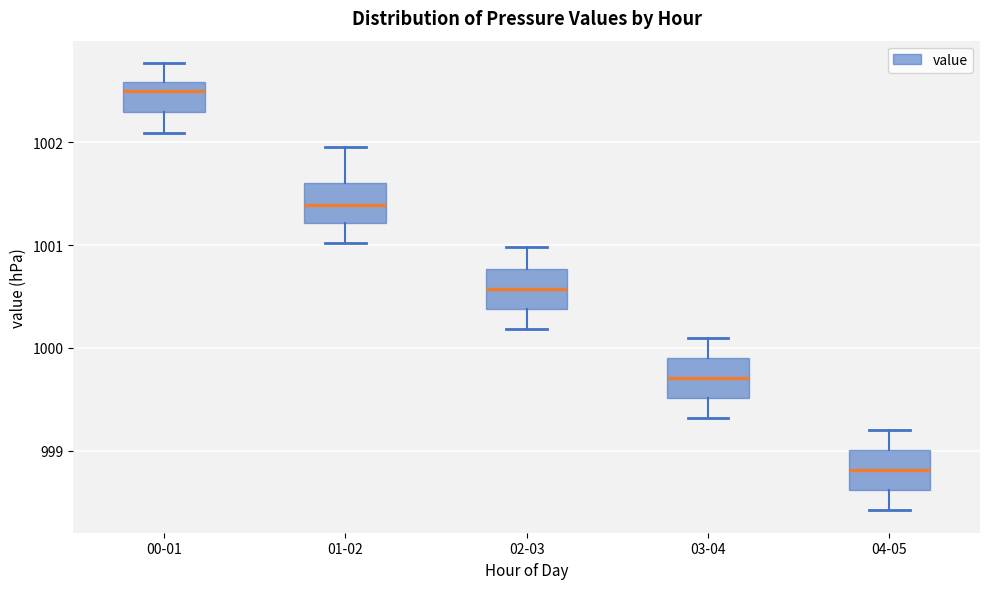

Which box has the lowest median line?

04-05